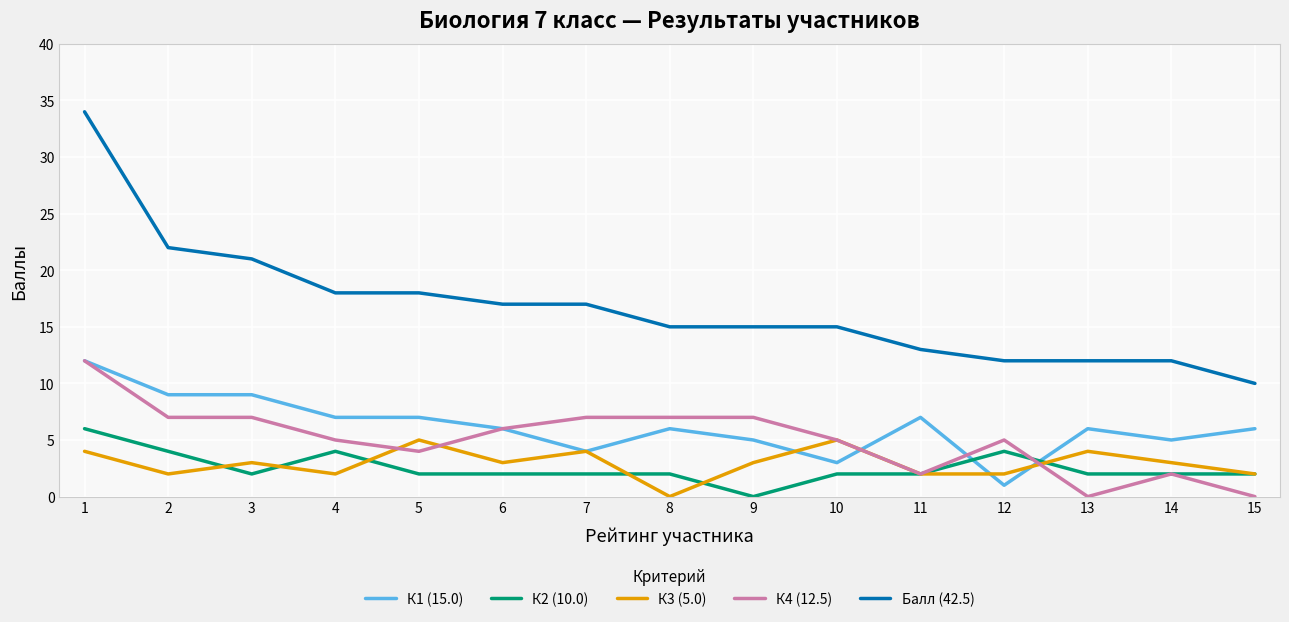

Which series has the largest total across all categories?

Балл (42.5)